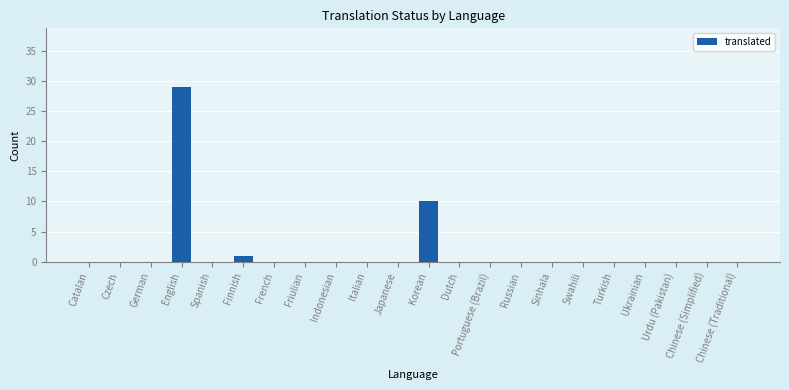

What is the change in value from English to Chinese (Simplified)?

-29